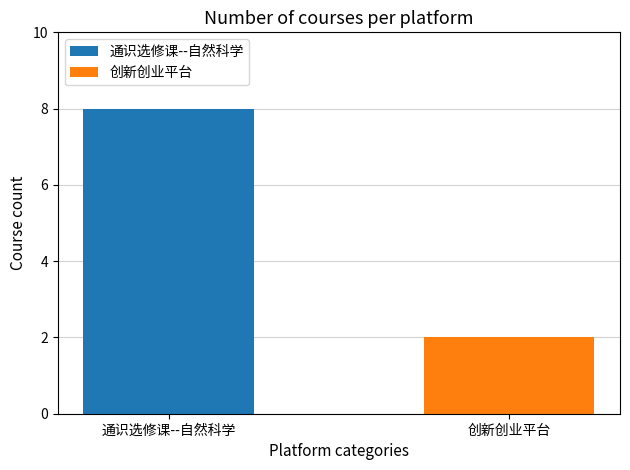

Is it true that the value at counts is 4?

False